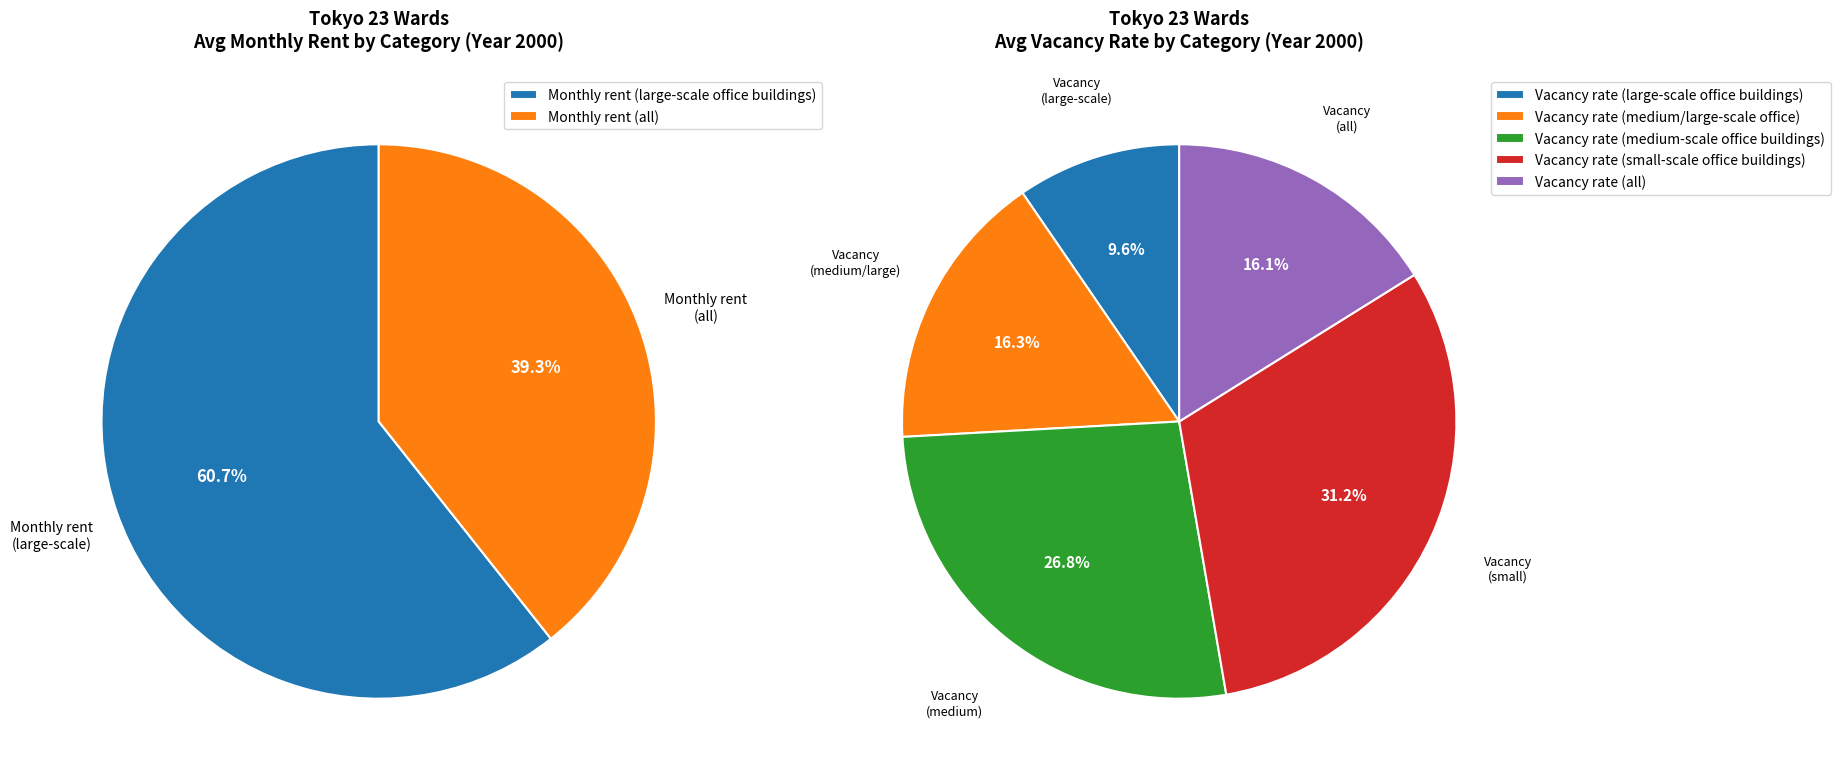

Between Monthly rent (all) and 10, which series saw the biggest shift?

Monthly rent (all)